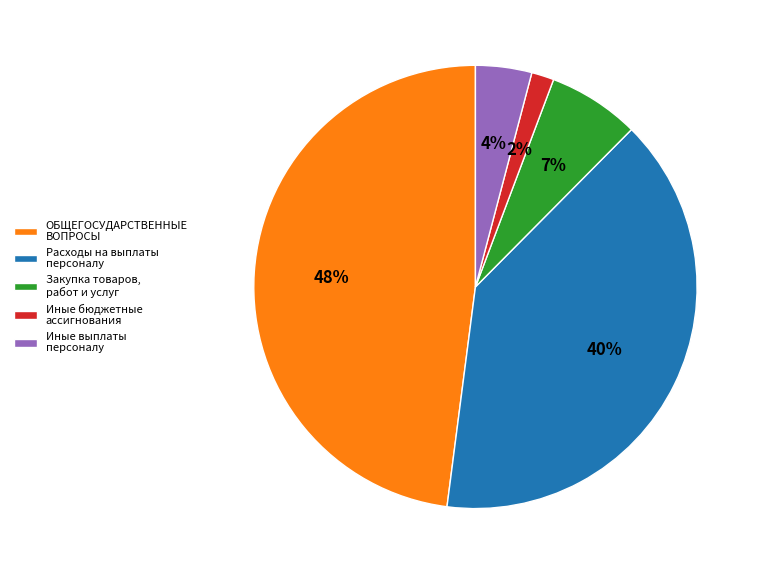

Which category has the smallest portion of the pie?

Иные бюджетные ассигнования